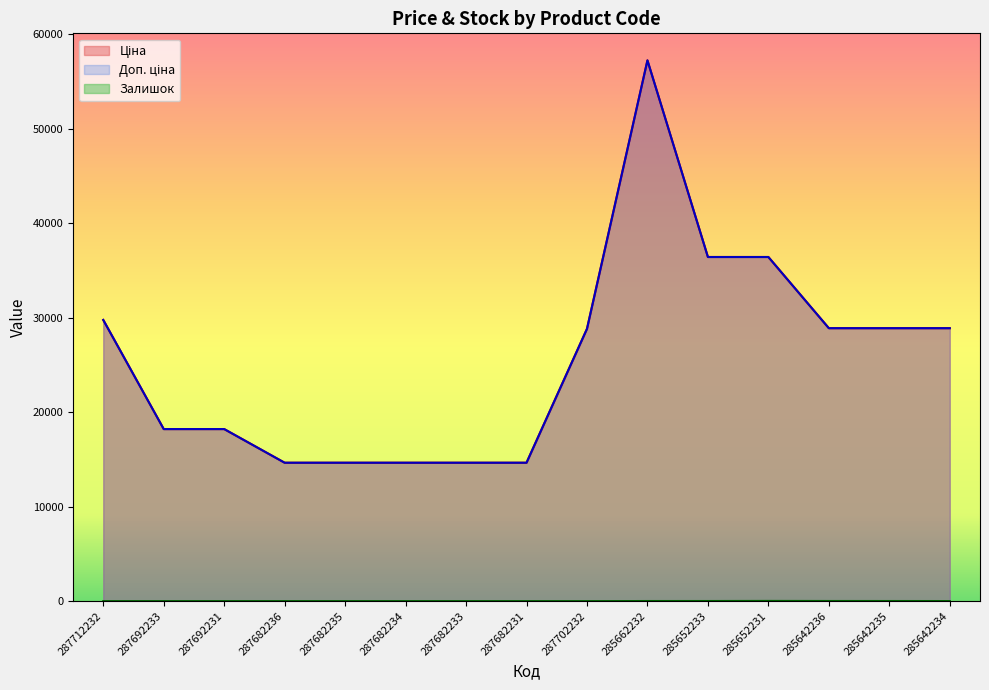

At which category does Доп. ціна reach its first local peak?

285662232